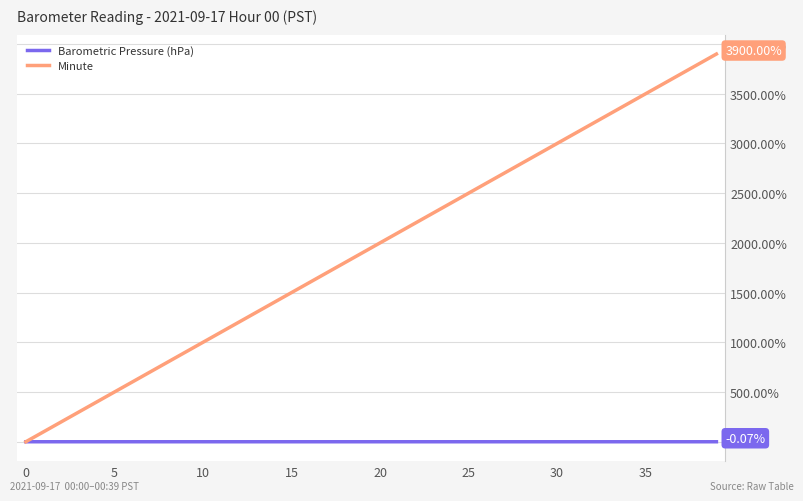

List the series in order of their overall mean, highest first.

Minute, Barometric Pressure (hPa)